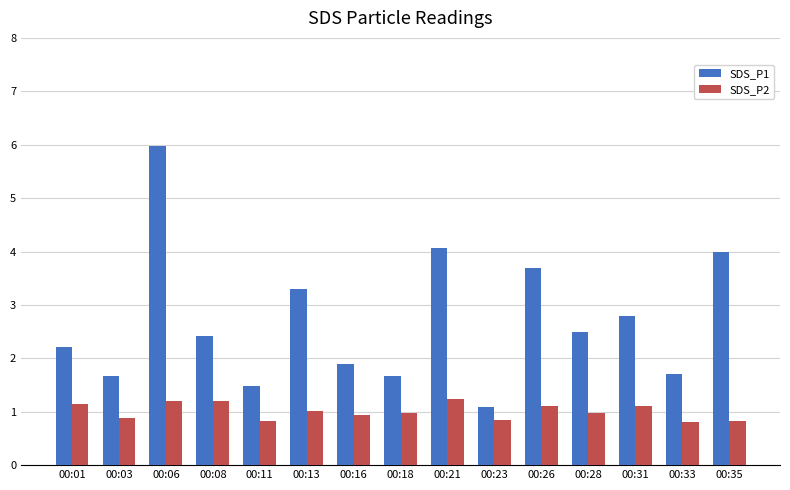

How many series are shown in this chart?

2